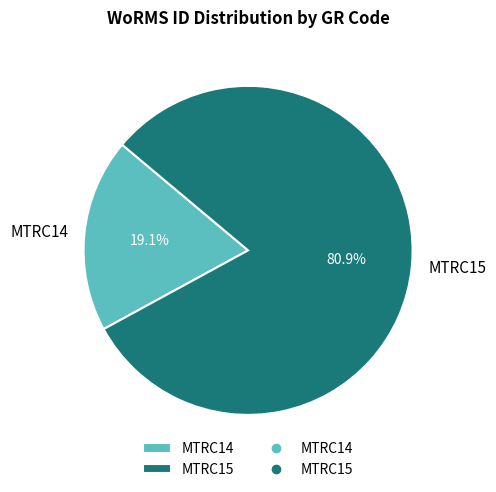

Rank the categories by value from lowest to highest.

MTRC14, MTRC15